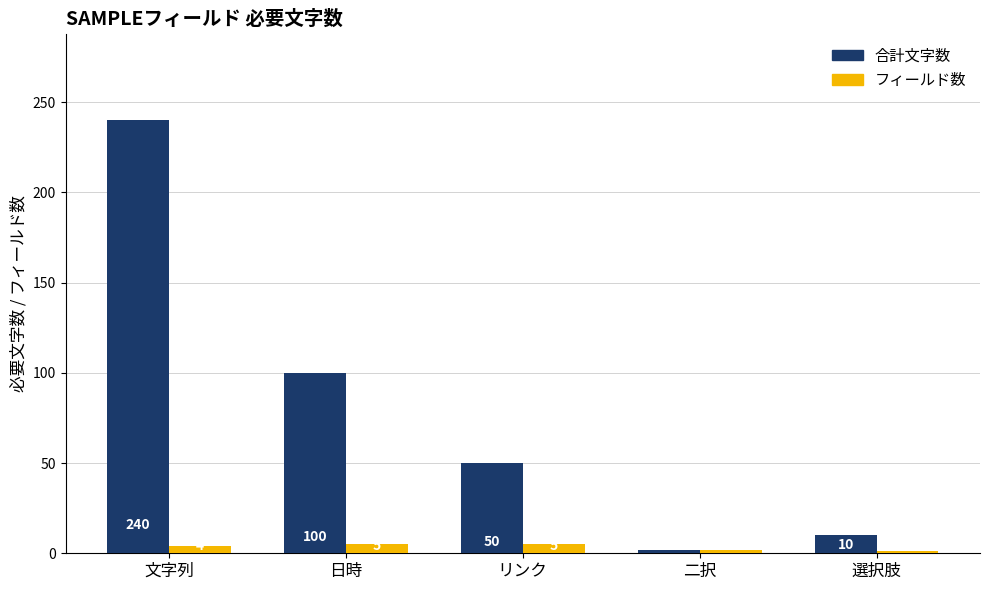

The value of 合計文字数 at 文字列 is 240. True or false?

True